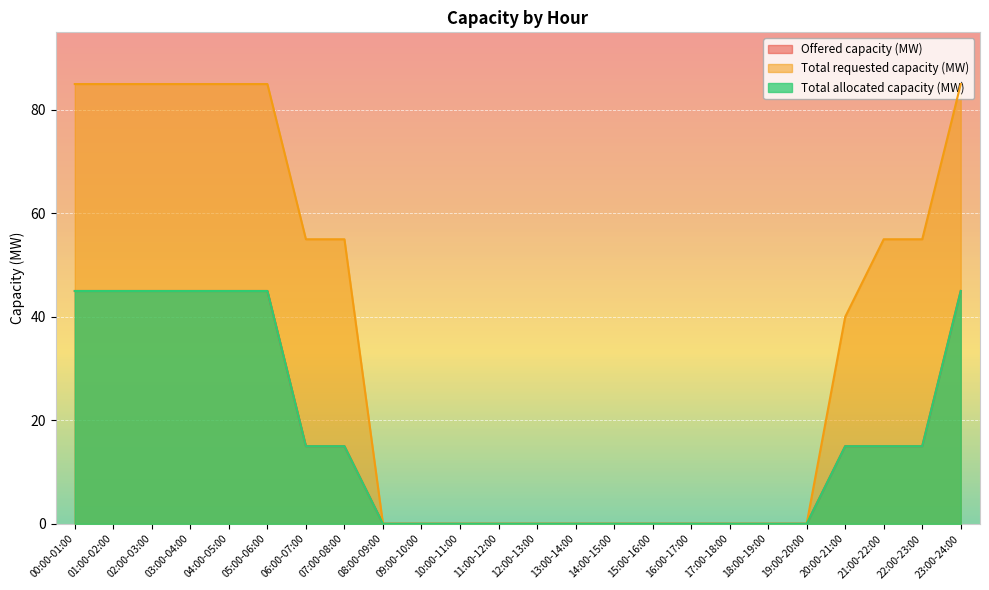

Rank the series at 03:00-04:00 from highest to lowest value.

Total requested capacity (MW), Offered capacity (MW), Total allocated capacity (MW)